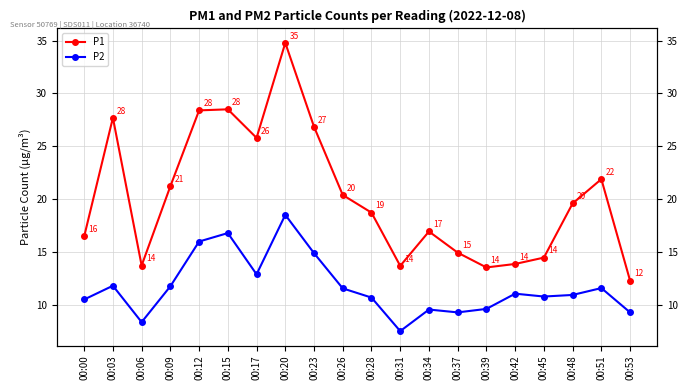

True or false: P2 has a value of 7.5 at 00:45.

False